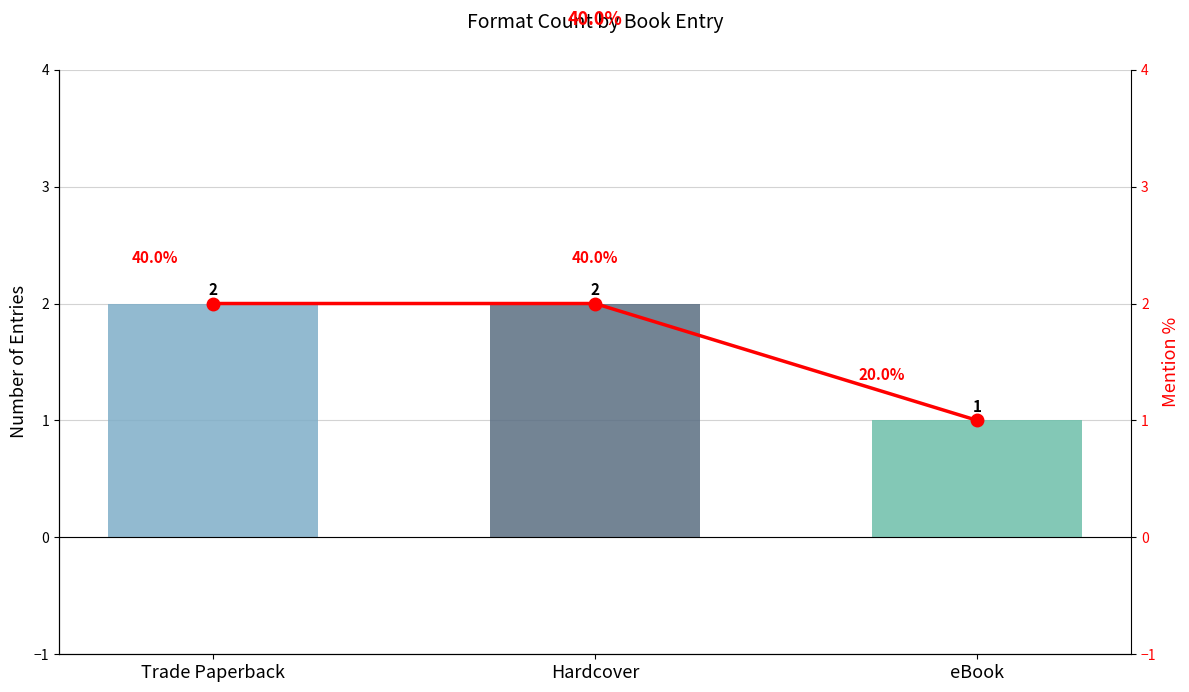

At how many categories does at least one series exceed 1?

2